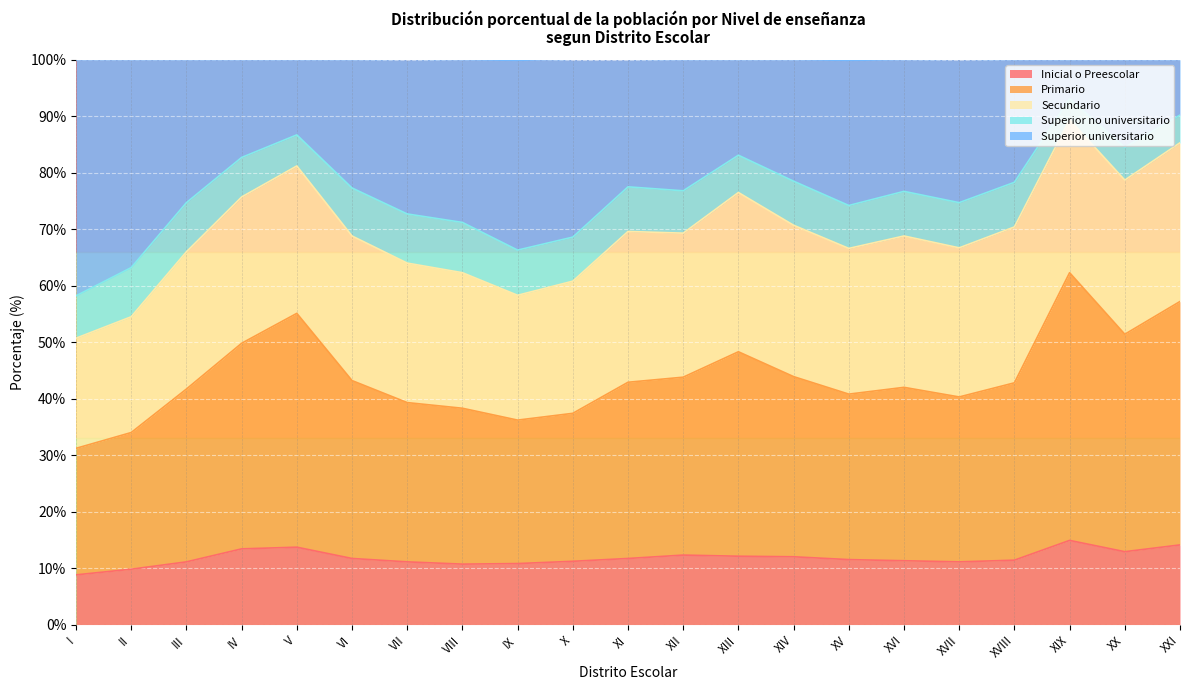

What is the lowest value of the Inicial o Preescolar series?

8.8